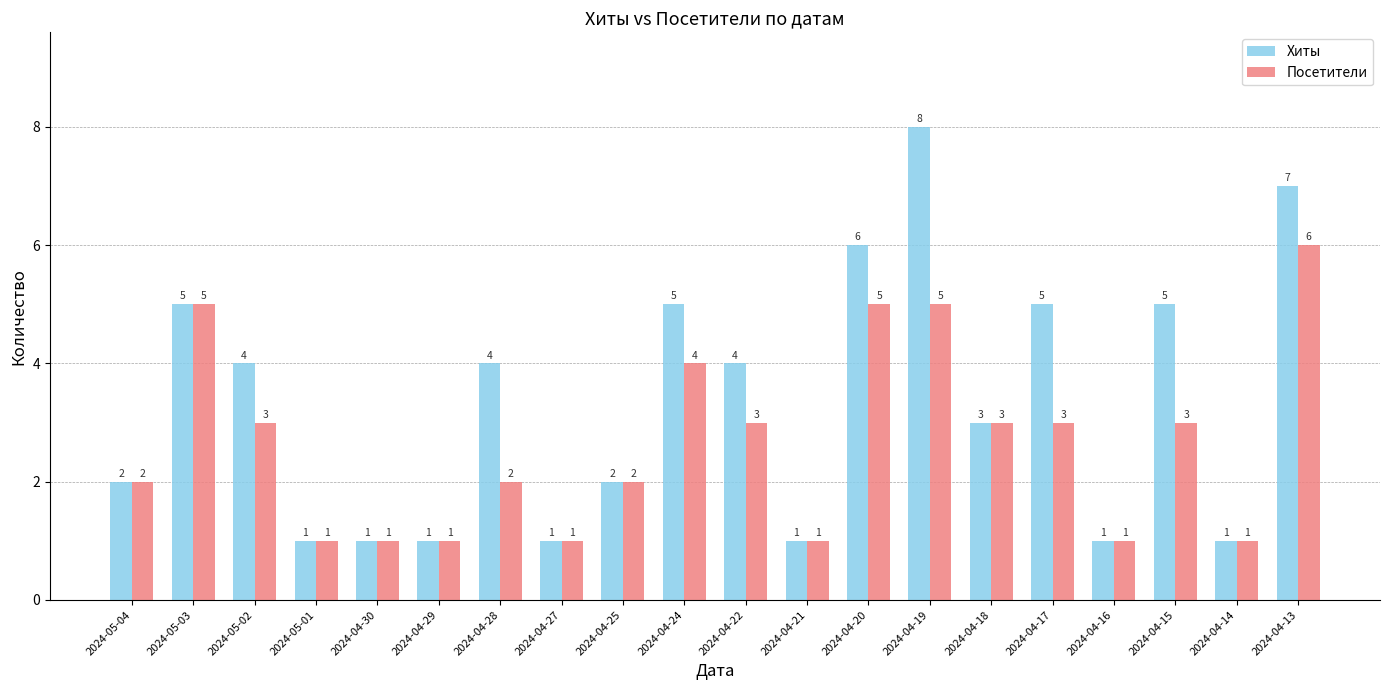

Is it true that Посетители equals 2 at 2024-04-25?

True